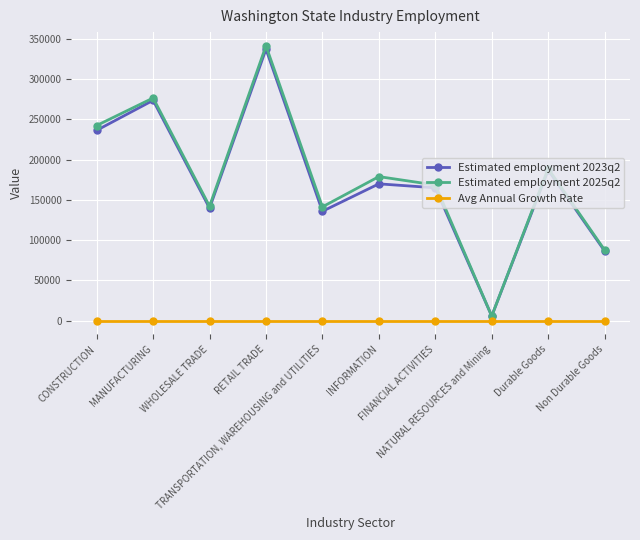

Which series has the largest total across all categories?

Estimated employment 2025q2